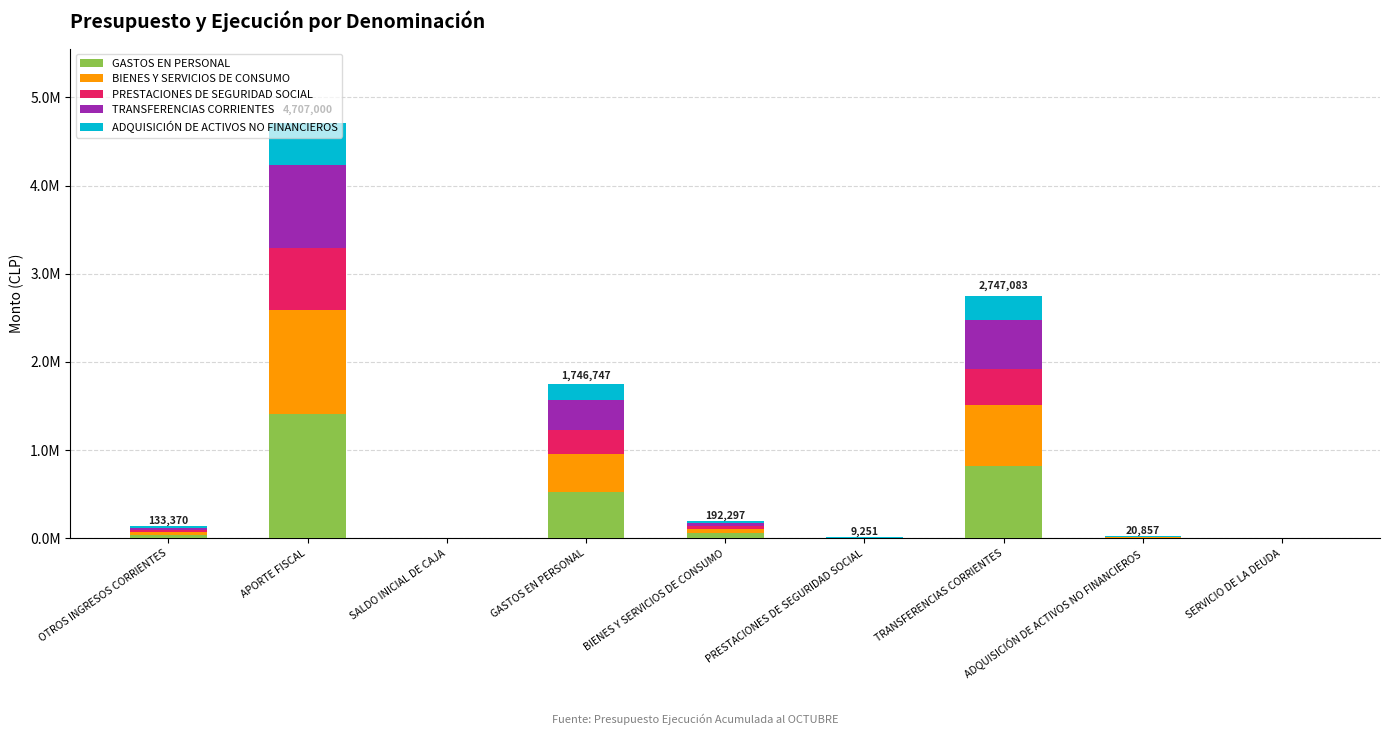

Are the bars horizontal?

No